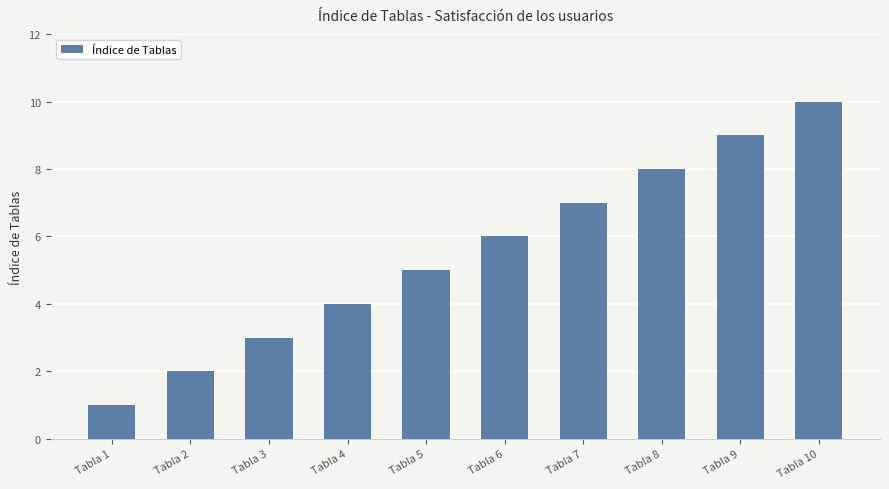

At which category does the chart reach its minimum across all series?

Tabla 1